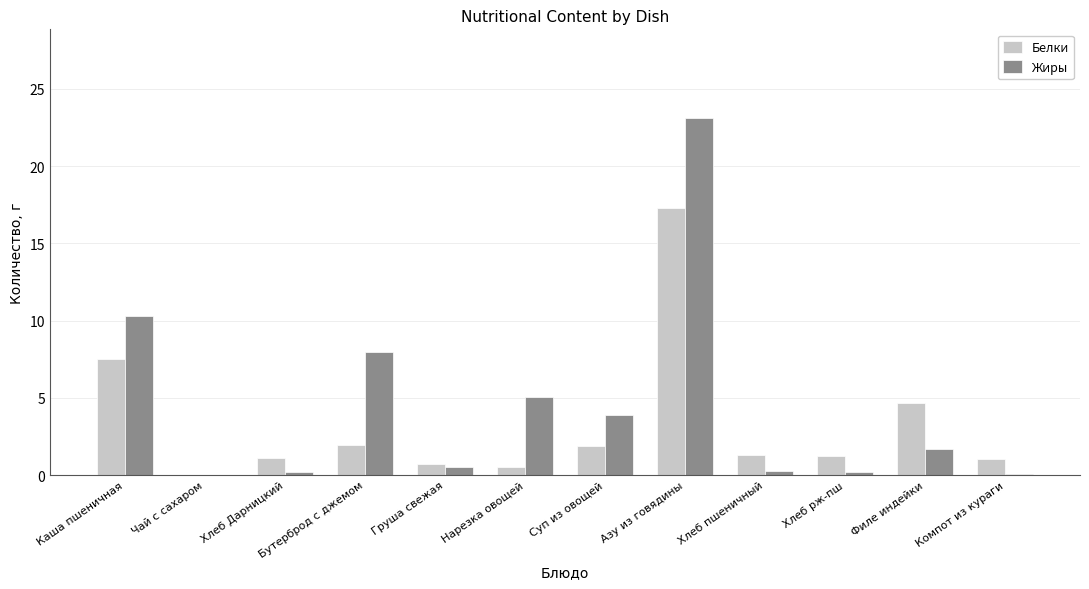

True or false: Белки has a value of 0.7 at Груша свежая.

True